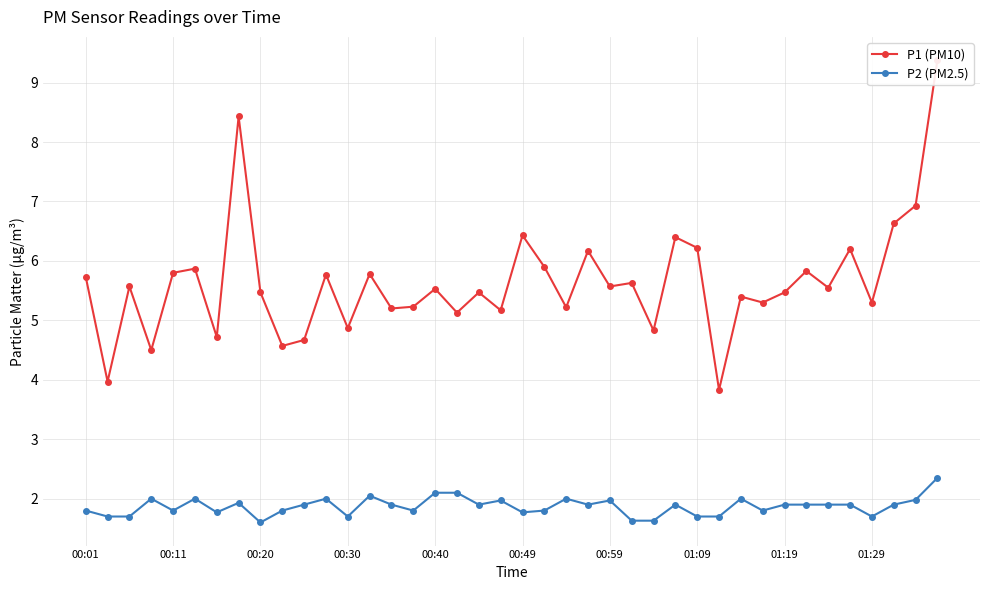

Is this an area chart (filled region under the line)?

No